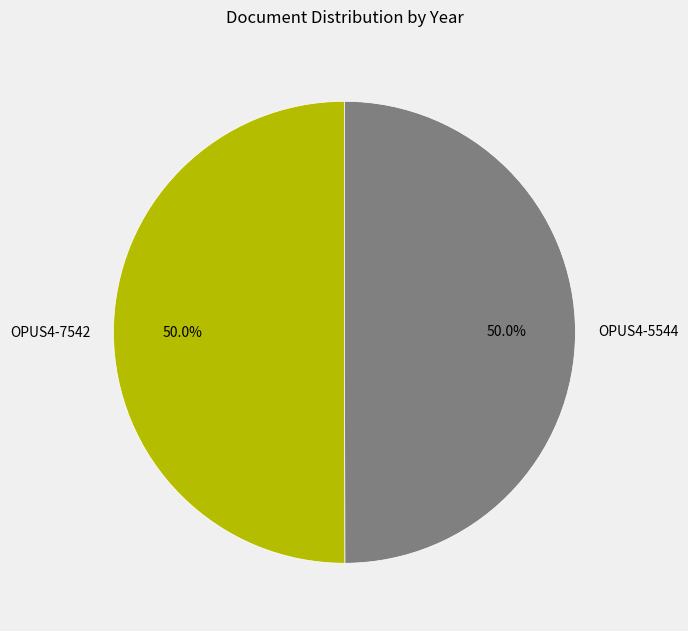

The OPUS4-5544 slice represents 58% of the pie. True or false?

False